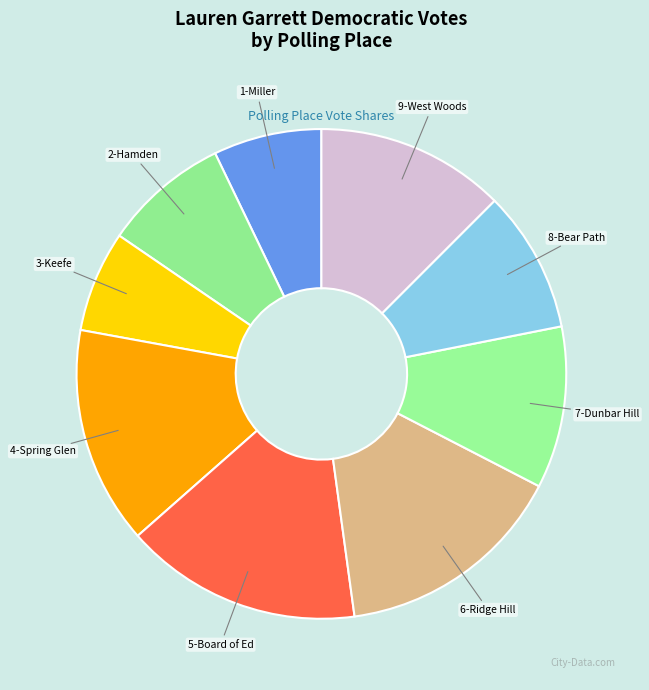

Between 5-Board of Ed and 4-Spring Glen, which is larger?

5-Board of Ed